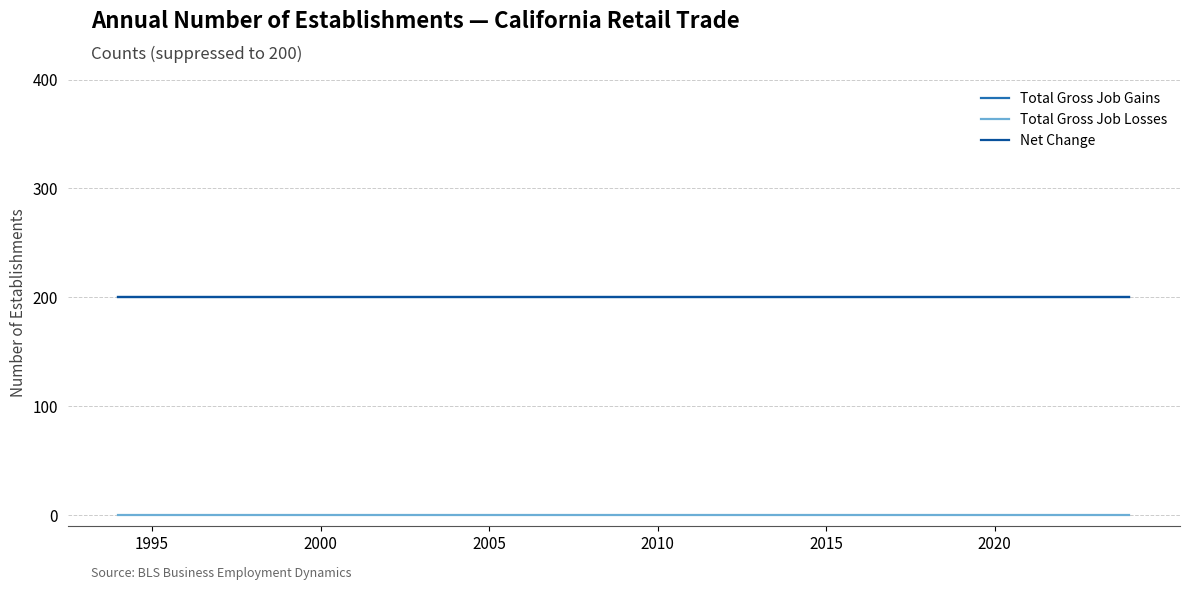

What is the sum of all Net Change values?

6200